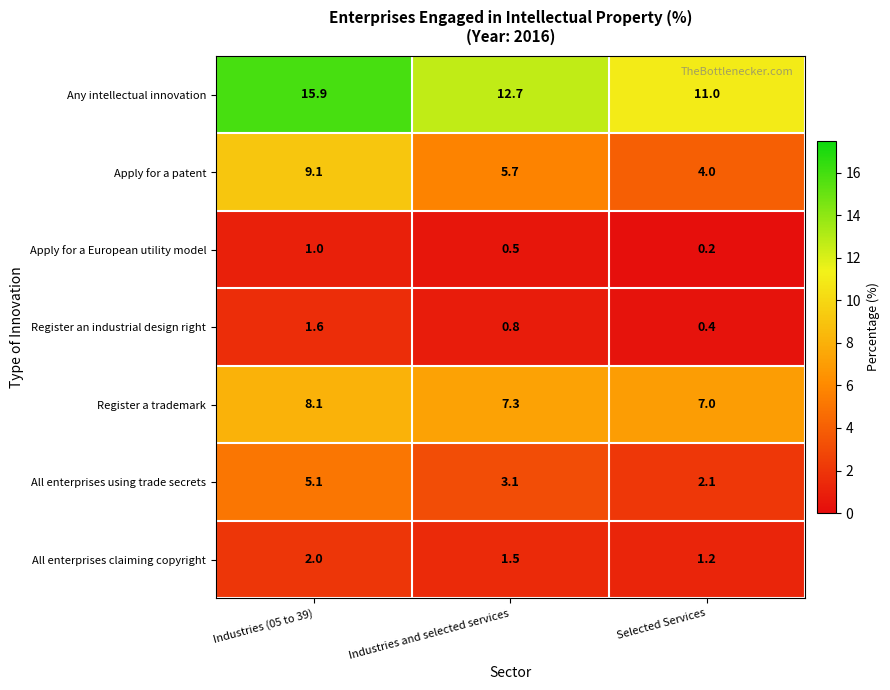

Count the number of categories in the chart.

3